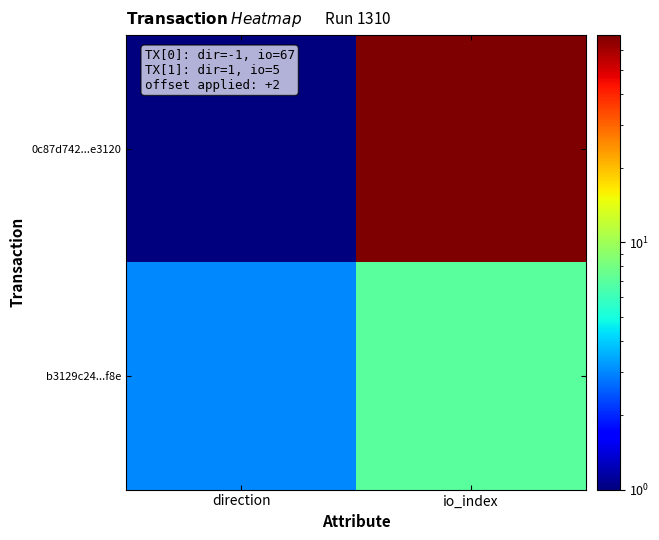

How many data points does each series have?

2